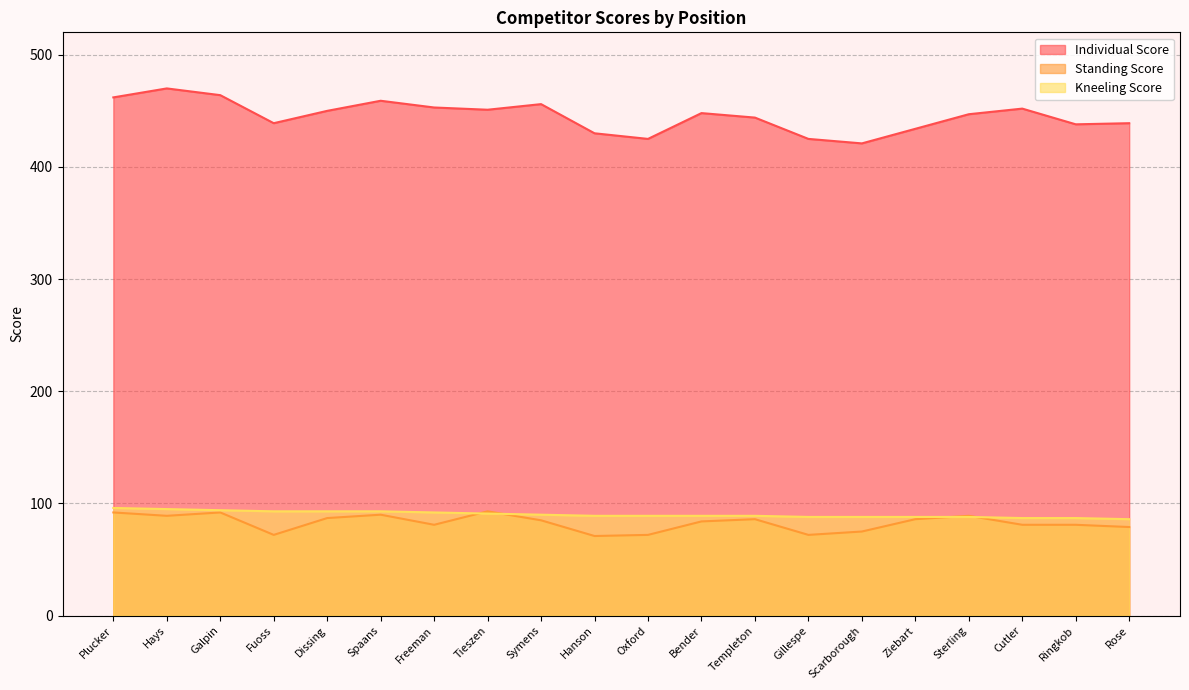

True or false: Standing Score and Individual Score cross at least once.

False